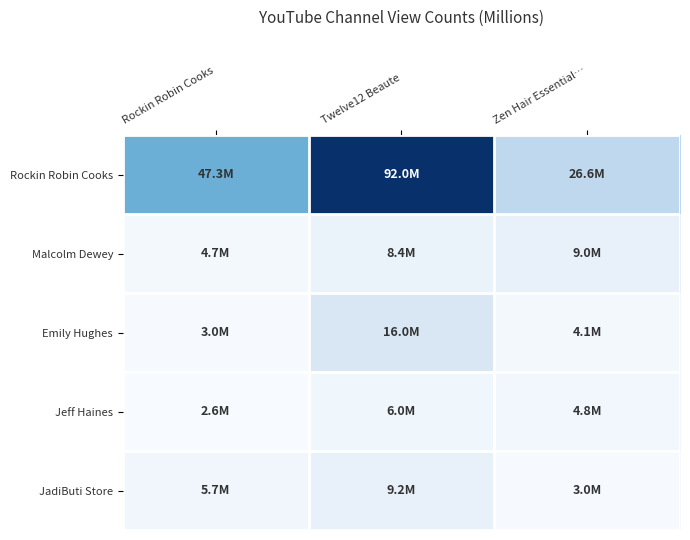

At which category is the sum across all series the highest?

Twelve12 Beaute